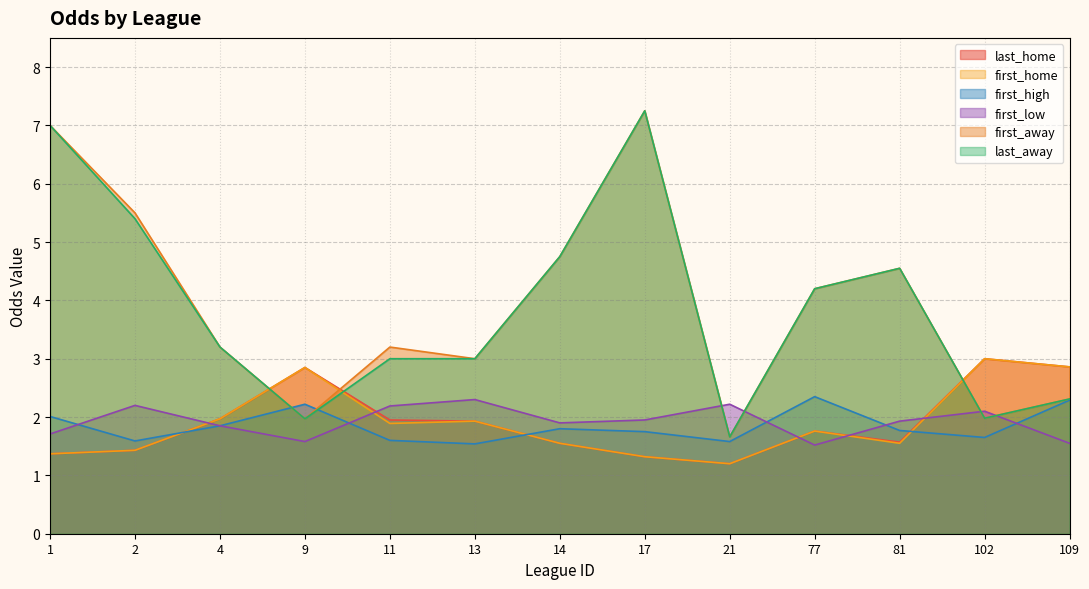

How many interior local peaks does the first_low series have?

4